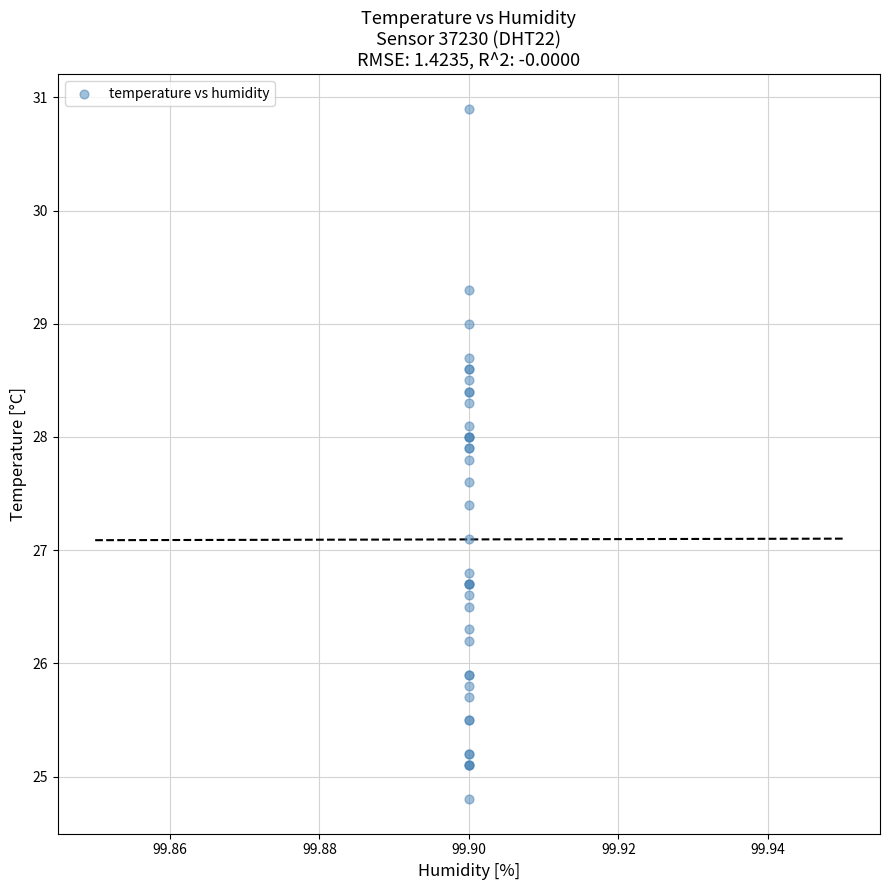

What Y value in the scatter plot is closest to 27?

27.1